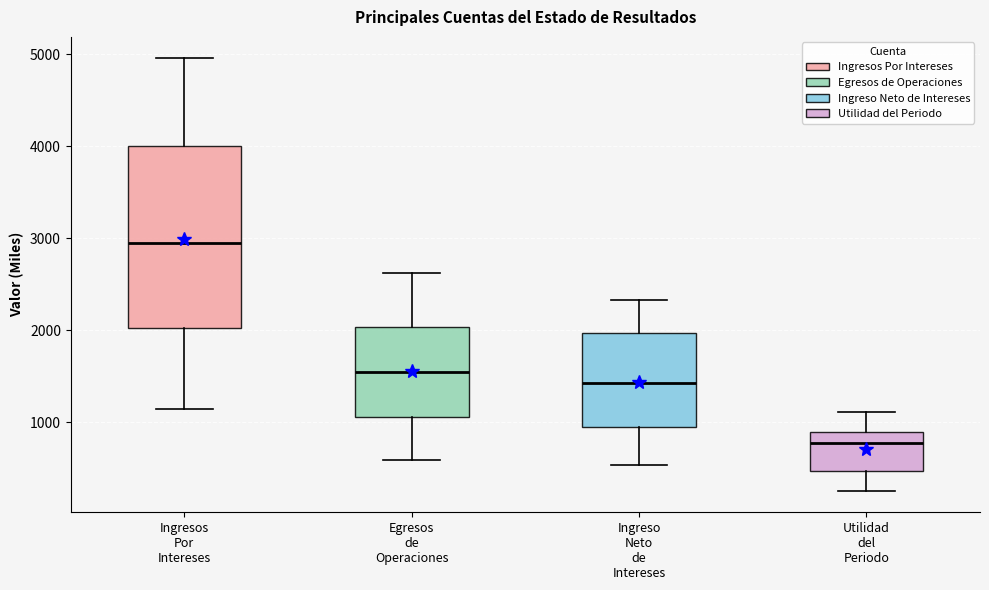

Reading left to right, transcribe this box plot: for each box, give where its median line is, the range the box spans, and where its two whiskers end, as read against the y-axis. The values are not printed on the chart, so give them approximately, as read against the axis.

Ingresos Por Intereses: median 2900, box 2000 to 4000, whiskers 1100 to 5000
Egresos de Operaciones: median 1500, box 1100 to 2000, whiskers 600 to 2600
Ingreso Neto de Intereses: median 1400, box 900 to 2000, whiskers 500 to 2300
Utilidad del Periodo: median 800, box 500 to 900, whiskers 300 to 1100